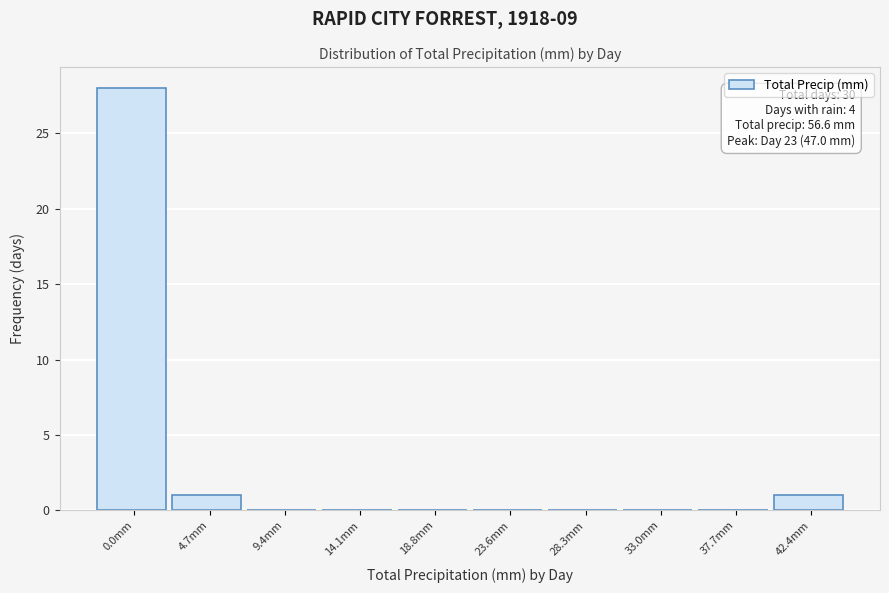

Reading left to right, transcribe all the data shown in this chart.

0.0mm=28	4.7mm=1	9.4mm=0	14.1mm=0	18.8mm=0	23.6mm=0	28.3mm=0	33.0mm=0	37.7mm=0	42.4mm=1